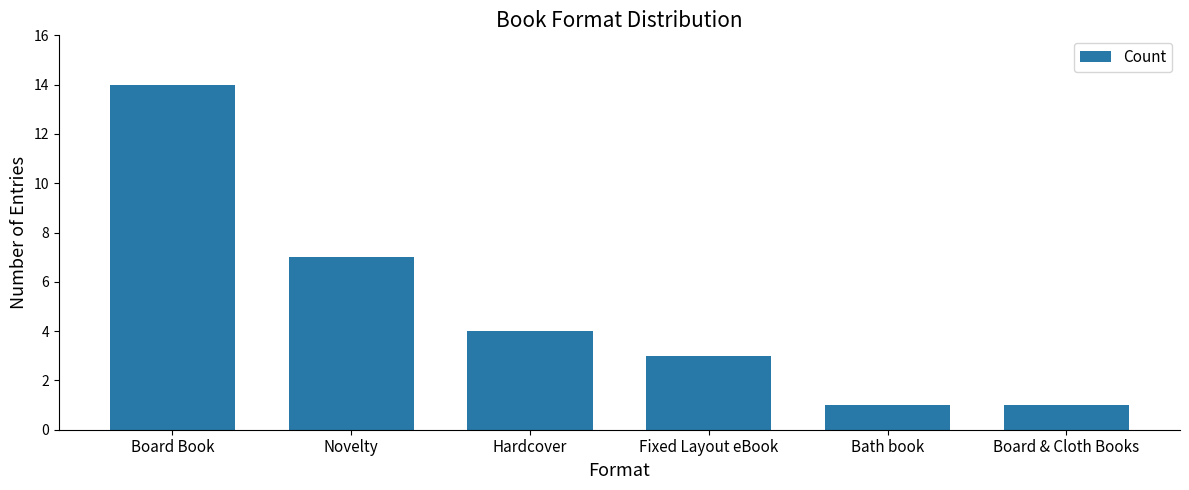

What is the sum of the values at Fixed Layout eBook and Board Book?

17